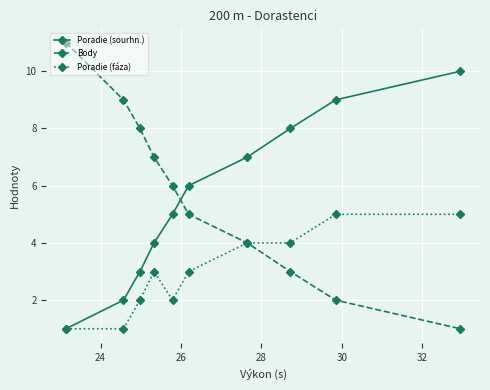

What is the maximum value for Poradie (sourhn.)?

10